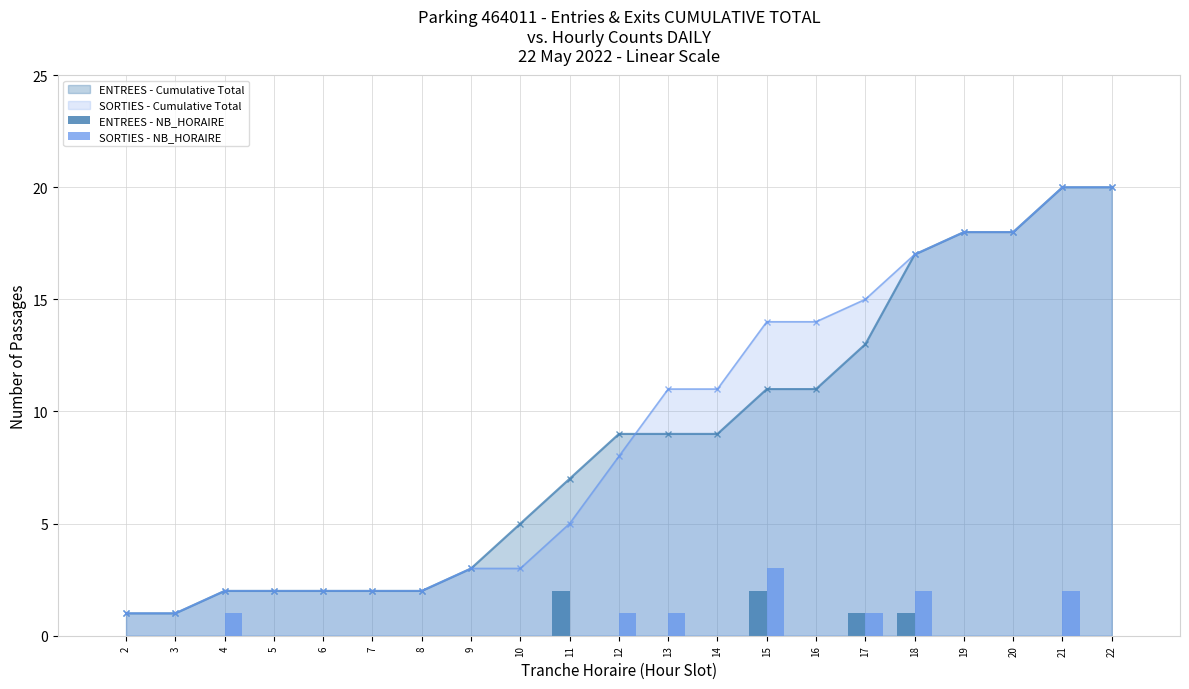

Reading left to right, what are all the values shown in this chart?

ENTREES - NB_HORAIRE: 0	0	0	0	0	0	0	0	0	2	0	0	0	2	0	1	1	0	0	0	0
SORTIES - NB_HORAIRE: 0	0	1	0	0	0	0	0	0	0	1	1	0	3	0	1	2	0	0	2	0